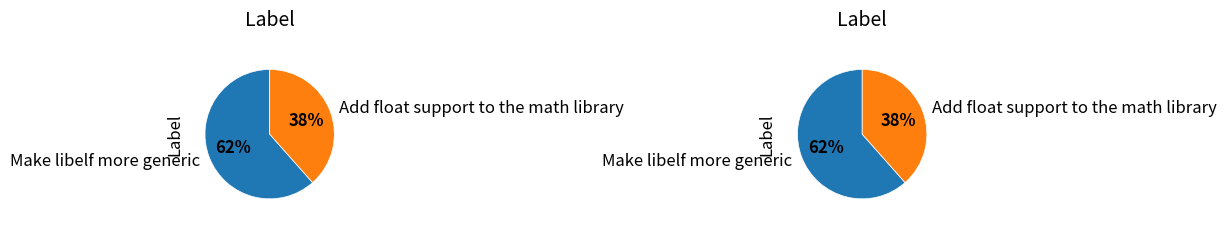

Do Add float support to the math library and Make libelf more generic together represent more than half of the pie?

Yes